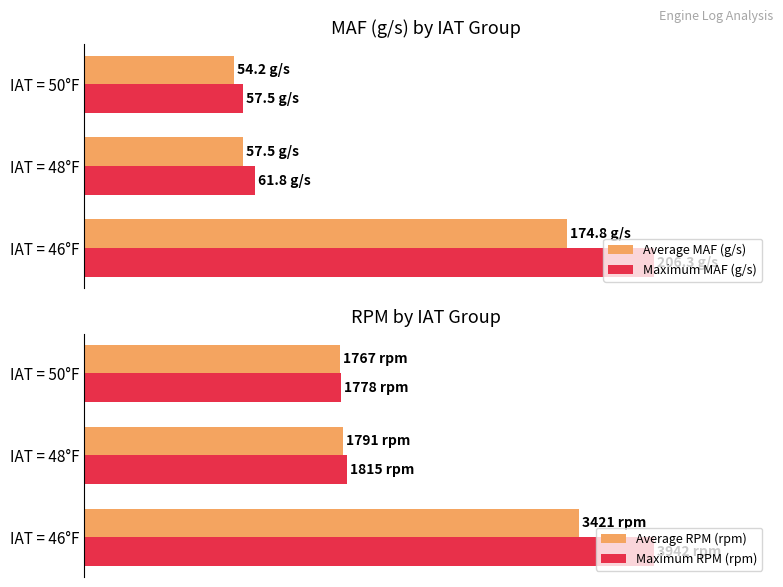

How many data points in Average RPM (rpm) are above 45?

2